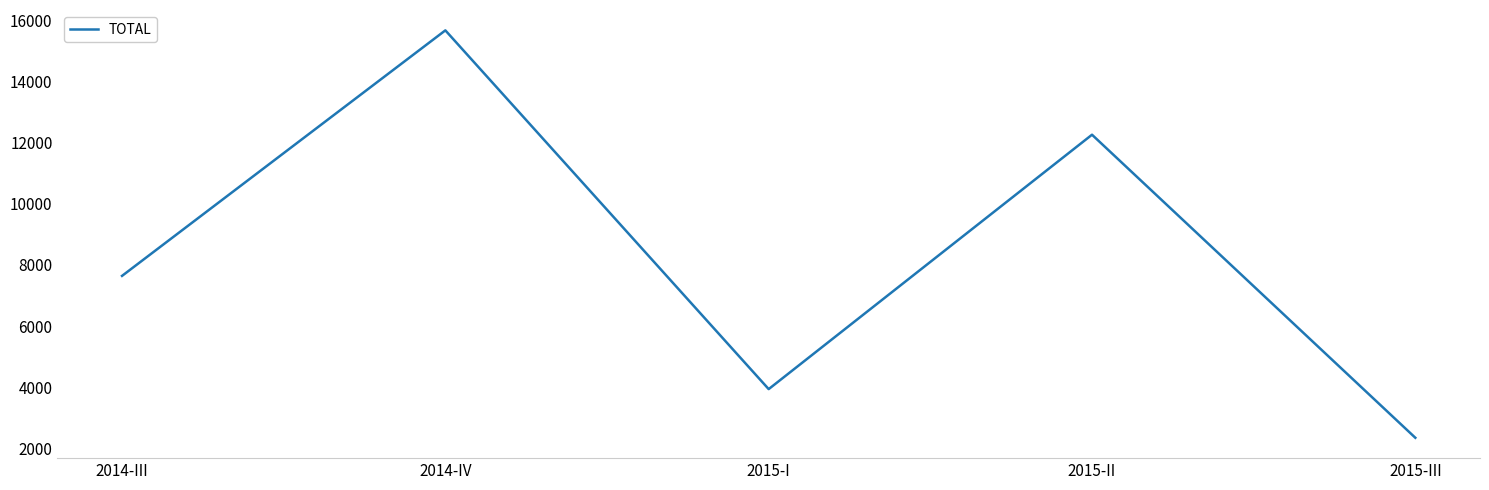

What is the difference between the second highest and second lowest values?

8313.3